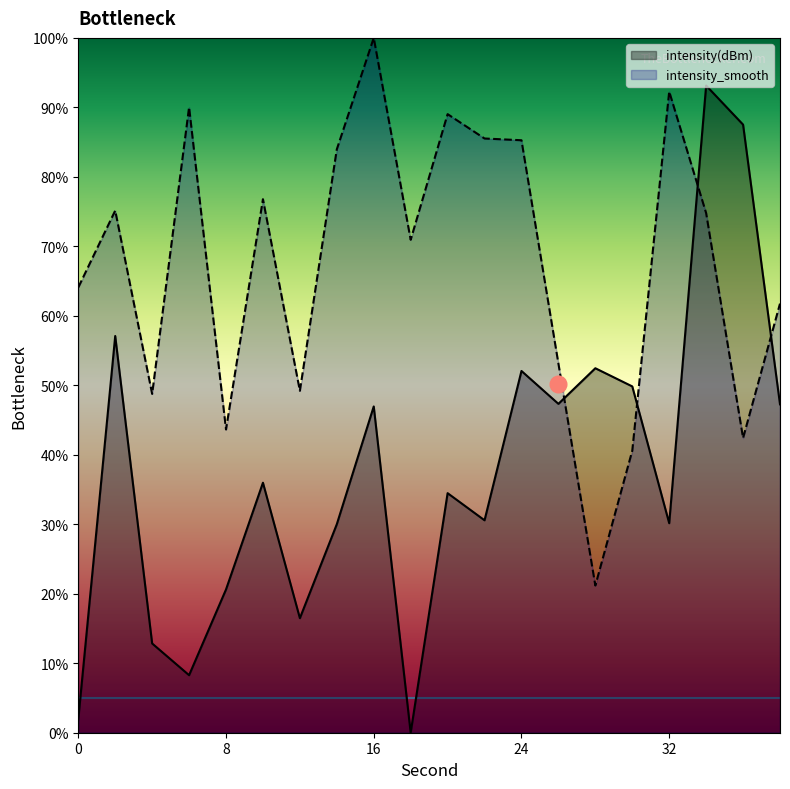

How many times do intensity(dBm) and intensity_smooth cross each other?

4